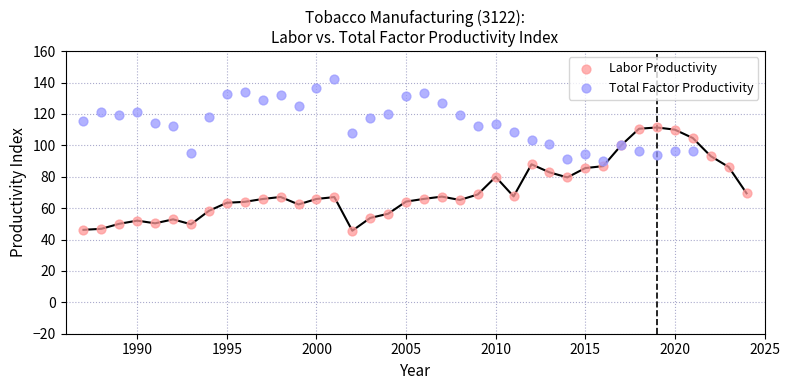

Which series has the largest Y range (max minus min)?

Labor Productivity